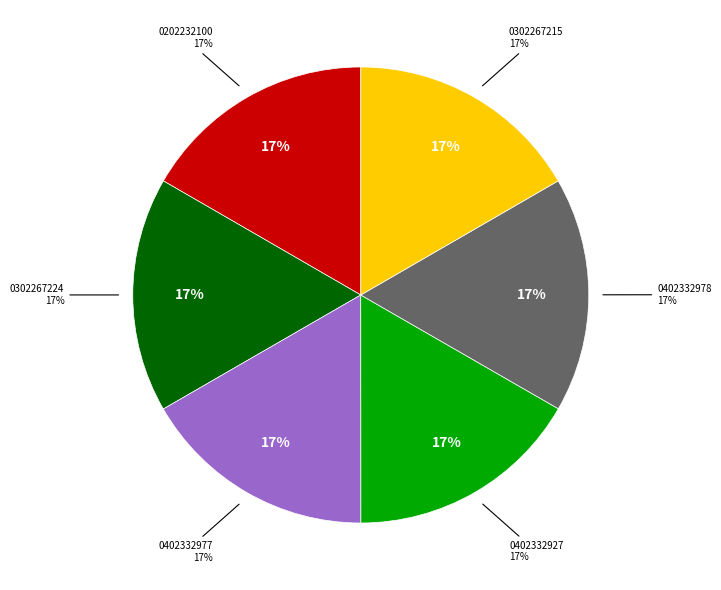

Does any single category account for the majority?

No